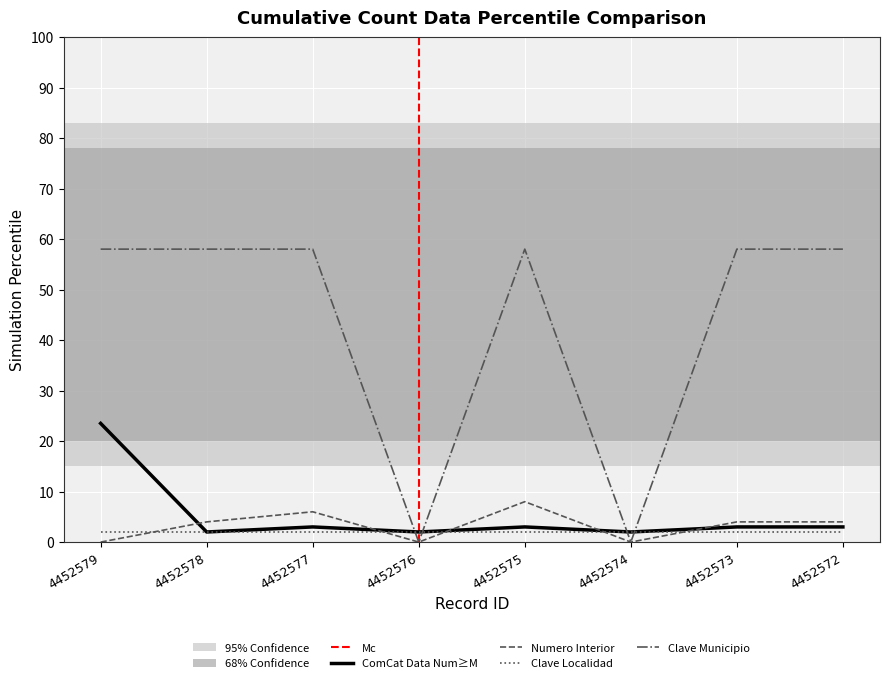

Does the chart display data point markers on the line(s)?

No